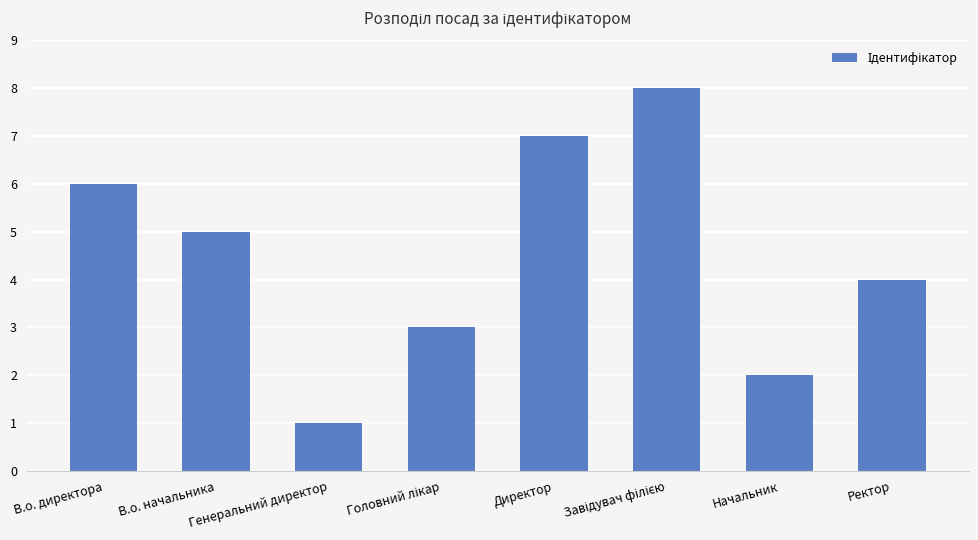

Is it true that the value at Генеральний директор is 1?

True